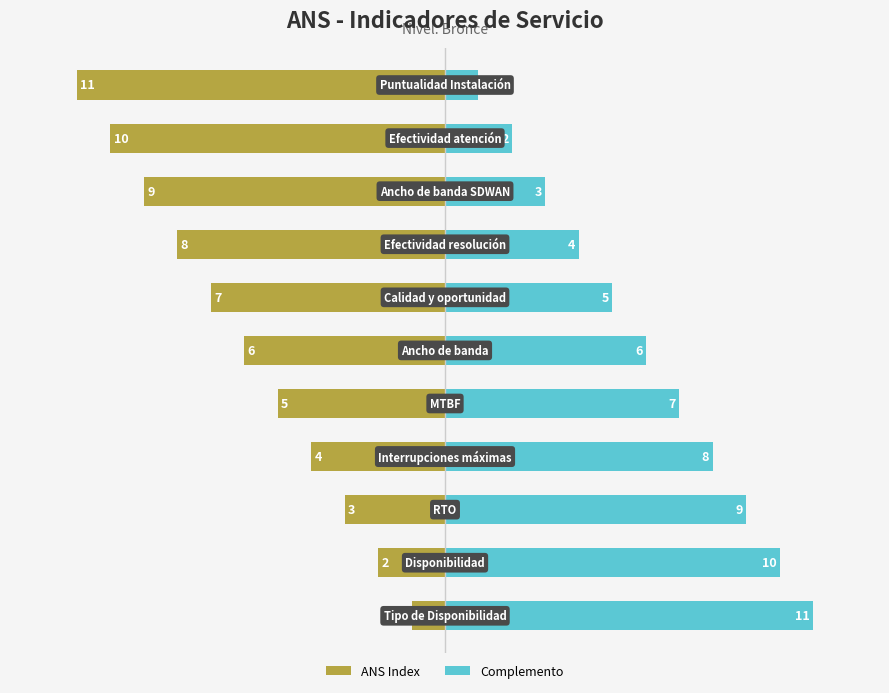

What is the difference between the Complemento values at 9 and 6?

3